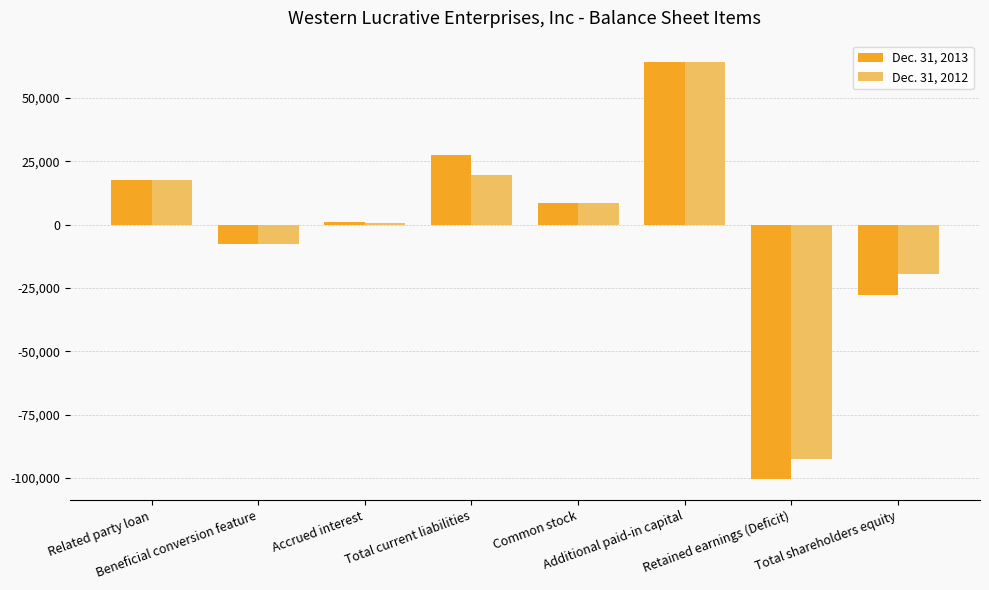

List the series in order of their overall mean, lowest first.

Dec. 31, 2013, Dec. 31, 2012